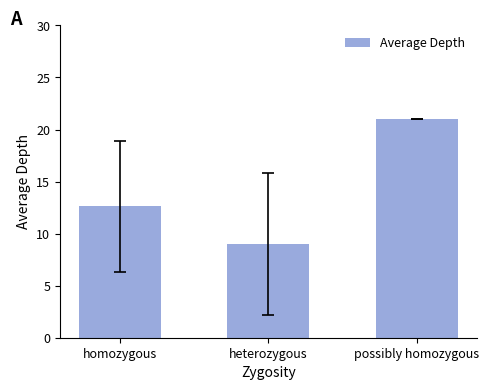

Is it true that the value at heterozygous is 15.6?

False